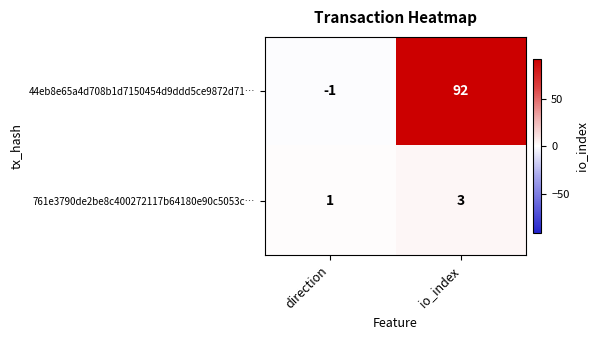

At which category is the sum across all series the highest?

io_index